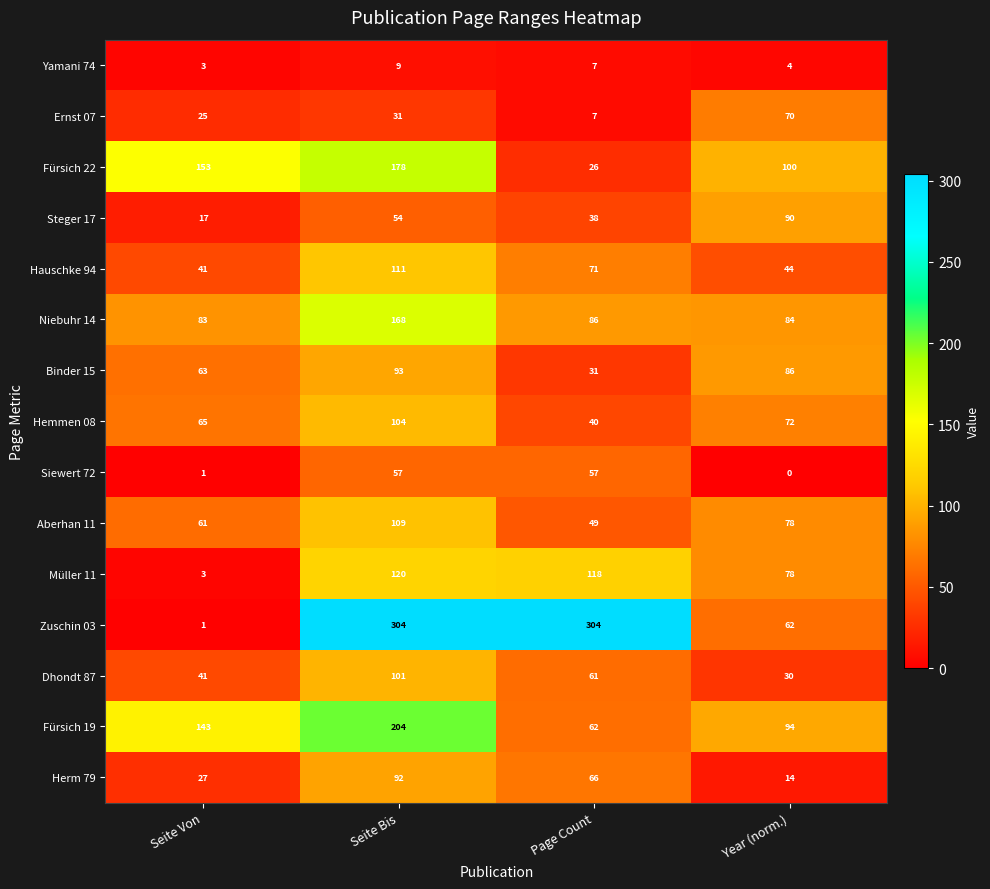

List the series in order of their peak value, lowest first.

Yamani 74, Siewert 72, Ernst 07, Steger 17, Herm 79, Binder 15, Dhondt 87, Hemmen 08, Aberhan 11, Hauschke 94, Müller 11, Niebuhr 14, Fürsich 22, Fürsich 19, Zuschin 03